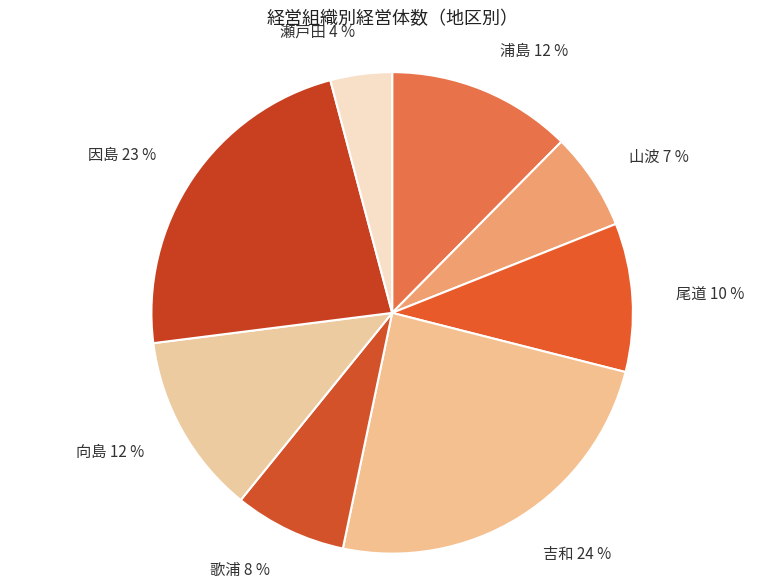

Do 歌浦 and 因島 together represent more than half of the pie?

No